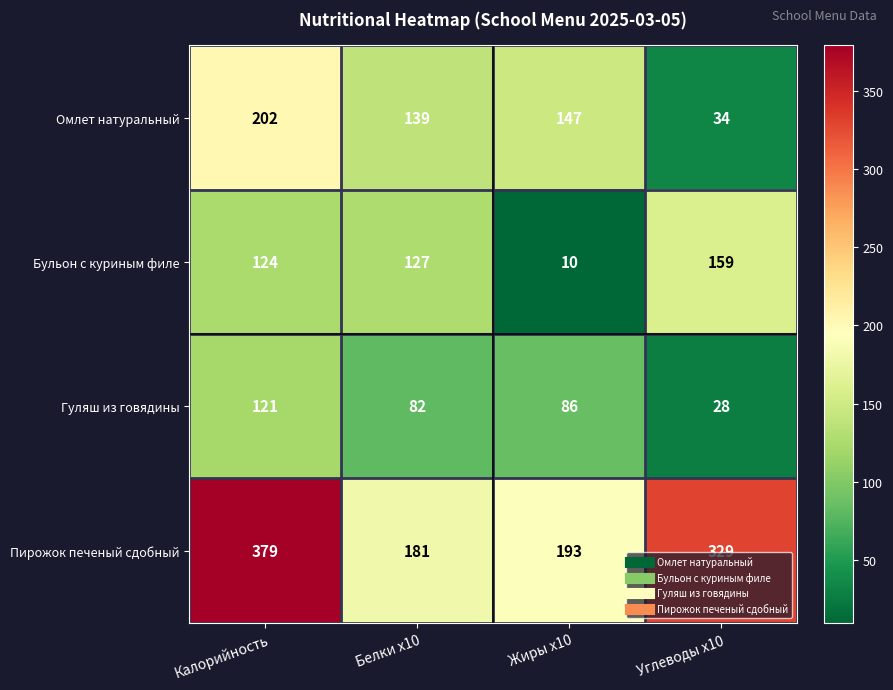

The Гуляш из говядины series shows 28 at Углеводы x10. True or false?

True